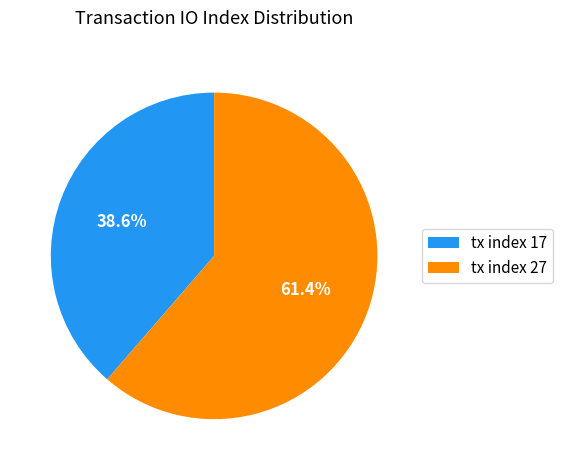

Between tx index 17 and tx index 27, which is larger?

tx index 27